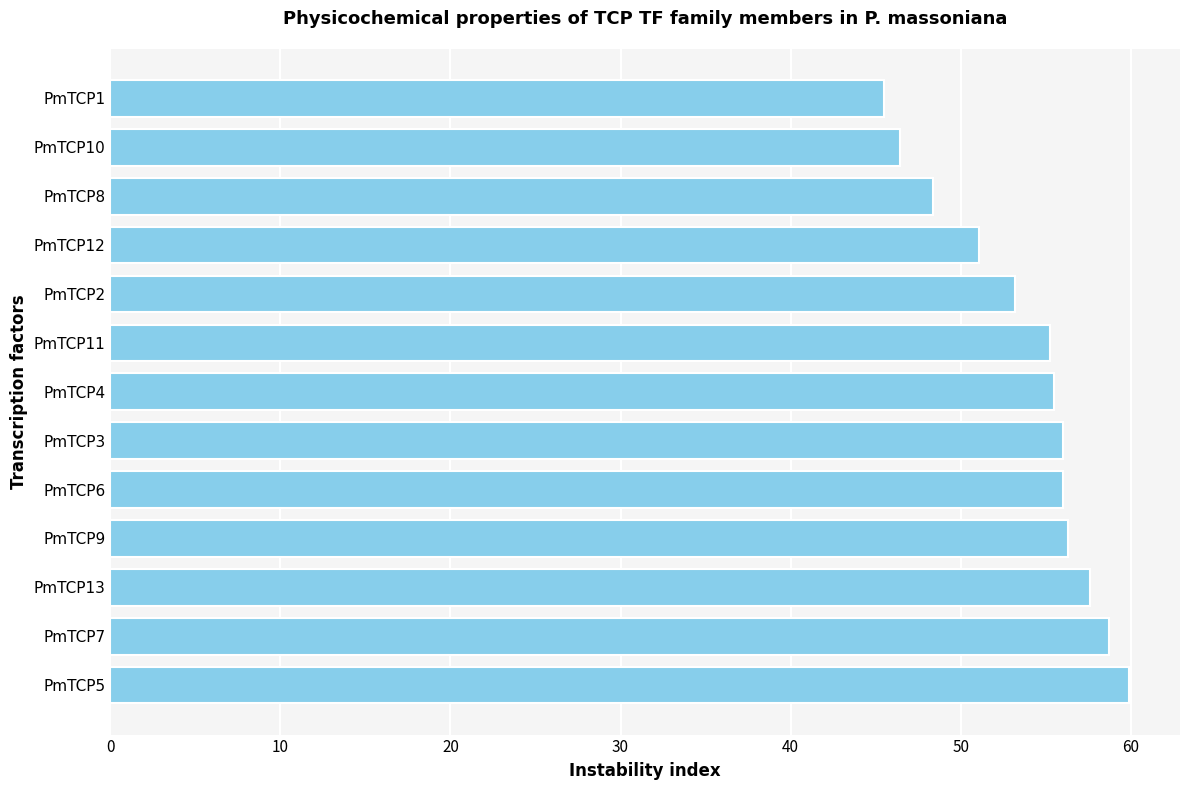

Approximately how many times larger is the value at PmTCP13 compared to PmTCP6?

1.0